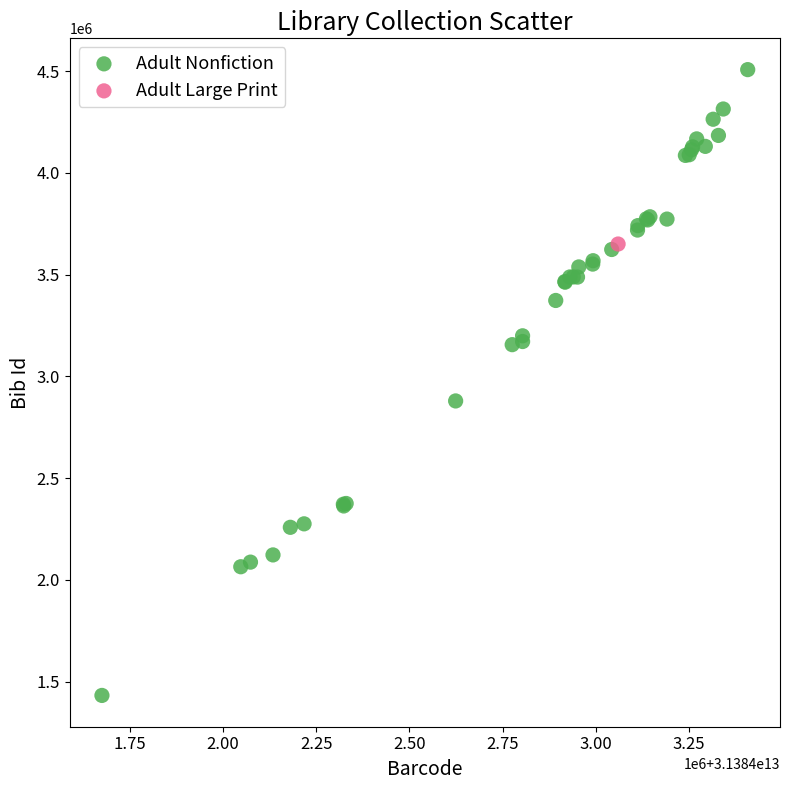

What are all the series names shown in the legend?

Adult Nonfiction, Adult Large Print